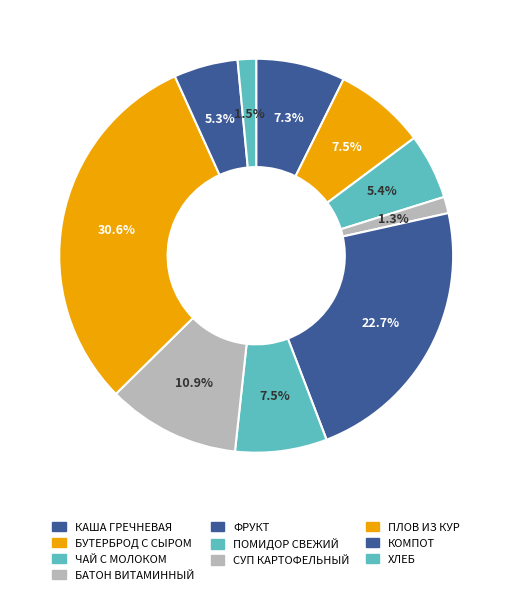

Which category has the biggest portion of the pie?

ПЛОВ ИЗ МЯСА КУР